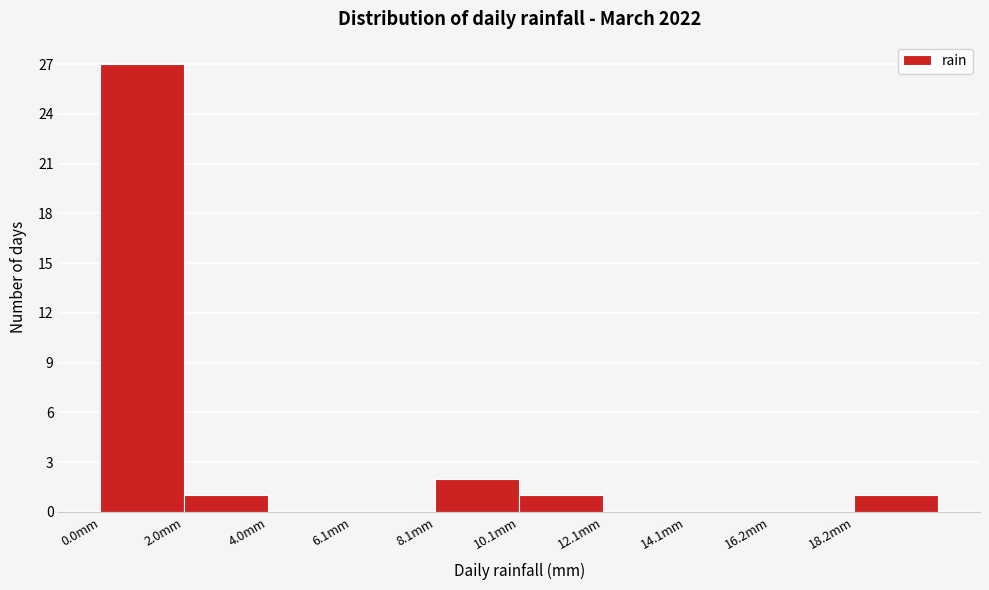

What is the height of the bar covering 8 to 10 on the x-axis? Neither the bar edges nor the heights are printed on the chart, so give them approximately, as read against the axes.

2